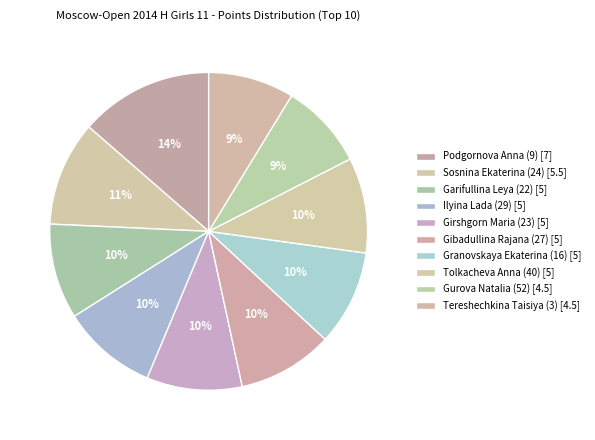

Combined, do Garifullina Leya (22) and Girshgorn Maria (23) account for over 50%?

No